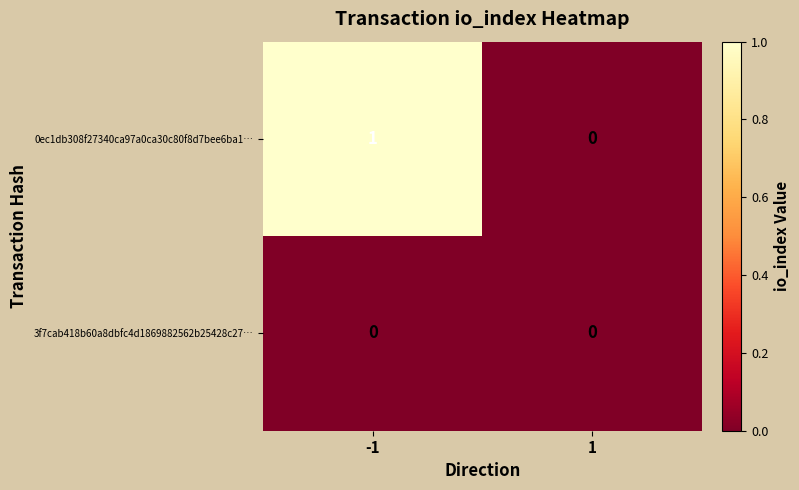

Which series changed the most between -1 and 1?

0ec1db308f27340ca97a0ca30c80f8d7bee6ba1…